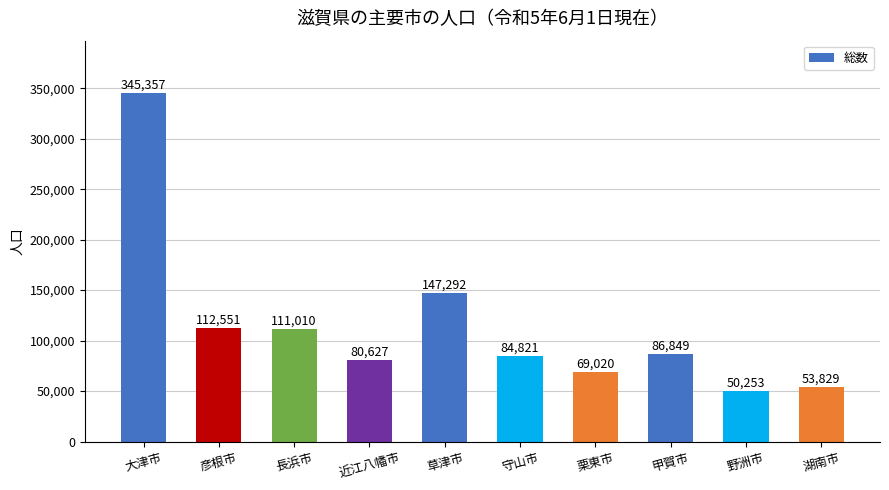

The value at 栗東市 is 69020. True or false?

True